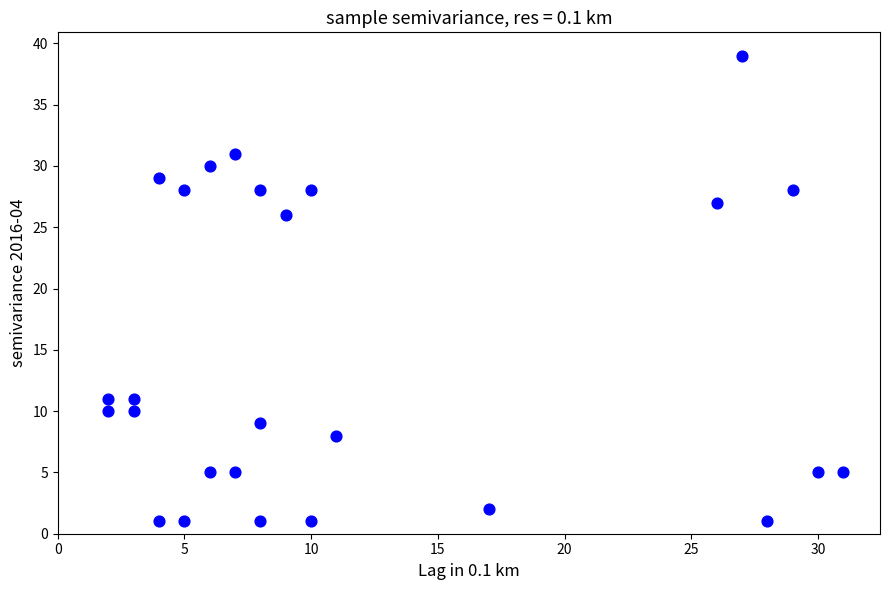

What Y value in the scatter plot is closest to 20?

26